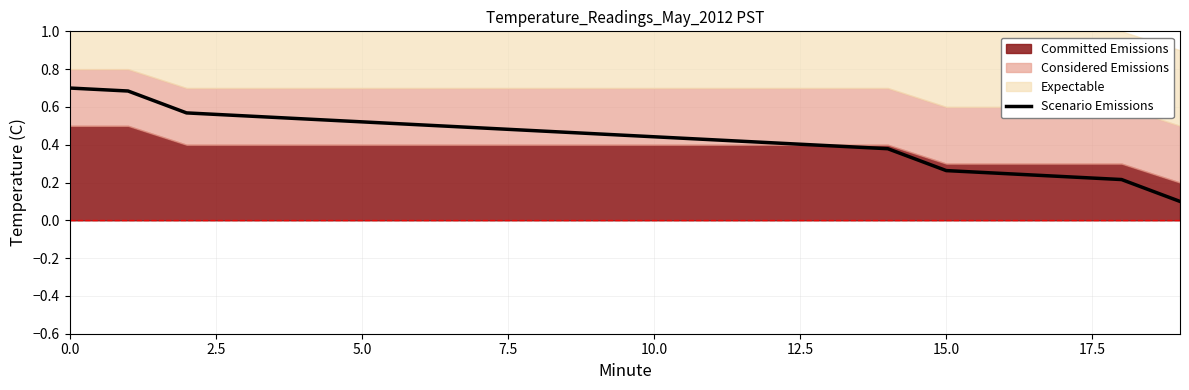

Reading right to left, extract all data points from this chart.

0.1	0.2	0.2	0.2	0.3	0.4	0.4	0.4	0.4	0.4	0.5	0.5	0.5	0.5	0.5	0.5	0.6	0.6	0.7	0.7